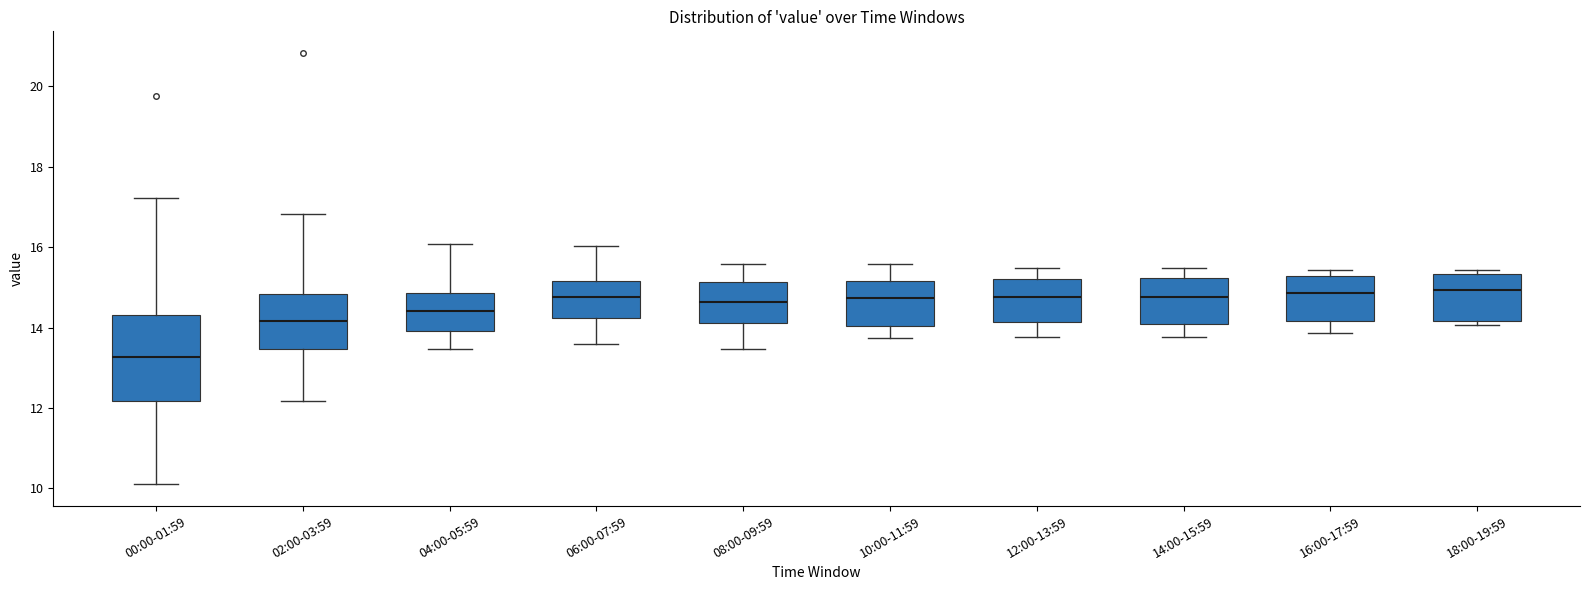

Reading left to right, read every box against the y-axis: the position of its median line, the range the box covers, and the ends of its whiskers. The values are not printed on the chart, so give them approximately, as read against the axis.

00:00-01:59: median 13.2, box 12.2 to 14.4, whiskers 10.2 to 17.2
02:00-03:59: median 14.2, box 13.4 to 14.8, whiskers 12.2 to 16.8
04:00-05:59: median 14.4, box 14.0 to 14.8, whiskers 13.4 to 16.0
06:00-07:59: median 14.8, box 14.2 to 15.2, whiskers 13.6 to 16.0
08:00-09:59: median 14.6, box 14.2 to 15.2, whiskers 13.4 to 15.6
10:00-11:59: median 14.8, box 14.0 to 15.2, whiskers 13.8 to 15.6
12:00-13:59: median 14.8, box 14.2 to 15.2, whiskers 13.8 to 15.4
14:00-15:59: median 14.8, box 14.2 to 15.2, whiskers 13.8 to 15.4
16:00-17:59: median 14.8, box 14.2 to 15.2, whiskers 13.8 to 15.4
18:00-19:59: median 15.0, box 14.2 to 15.4, whiskers 14.0 to 15.4 (just above the box's upper edge)